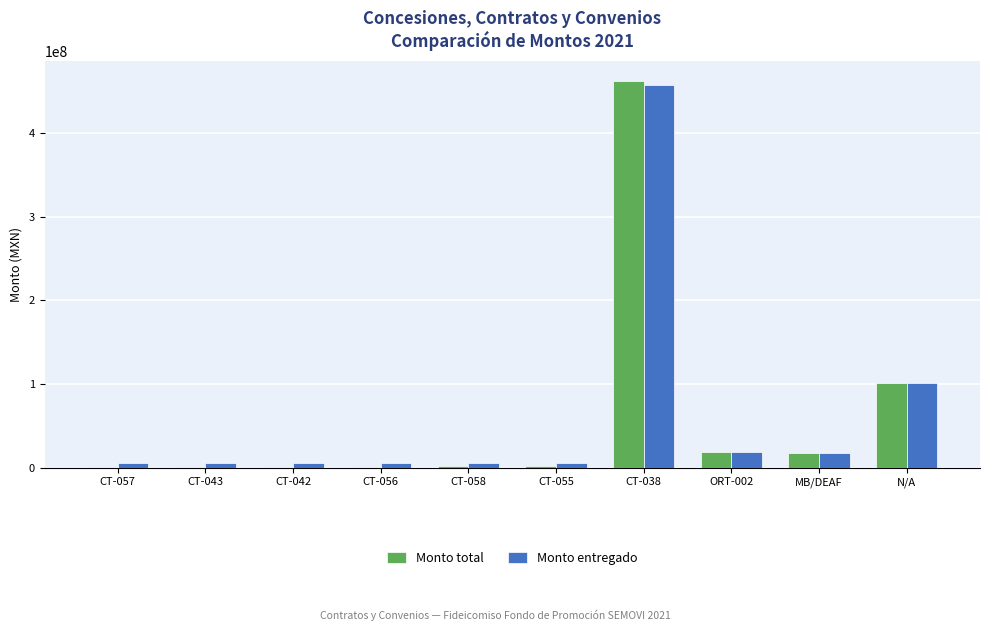

At which category is the sum across all series the highest?

CT-038